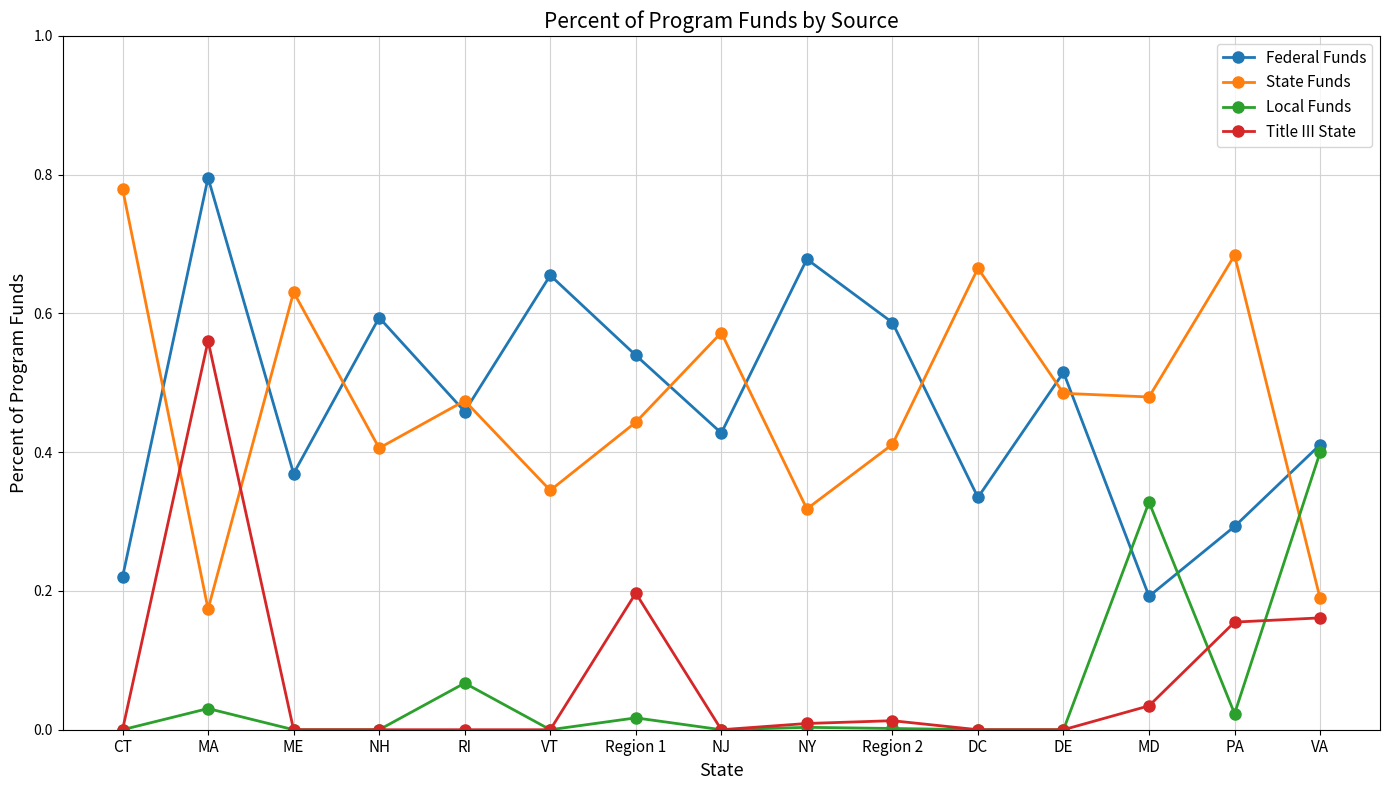

How many lines are shown in the chart?

4